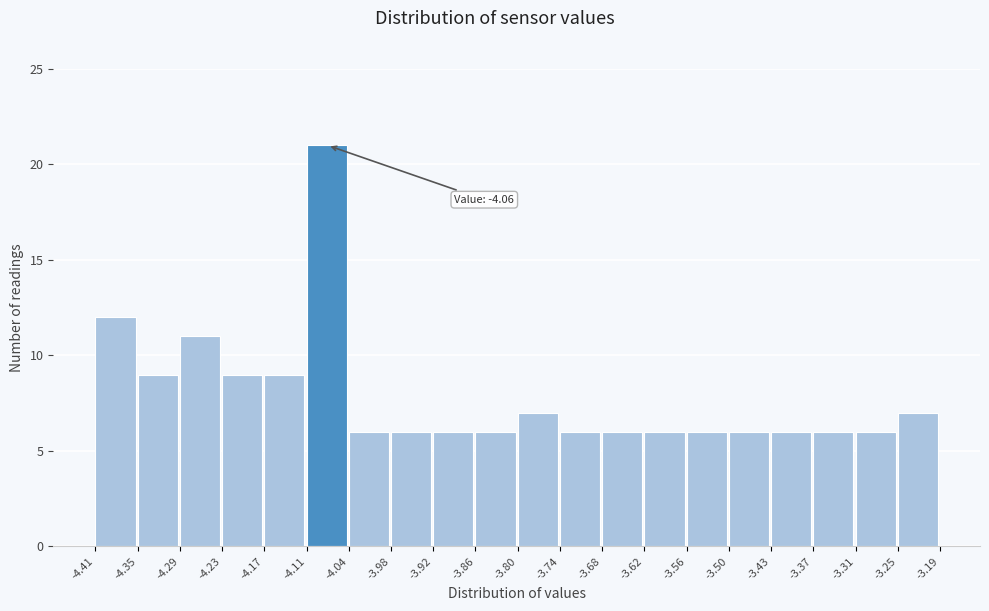

Over which range of the x-axis is the bar tallest?

-4.11 to -4.04